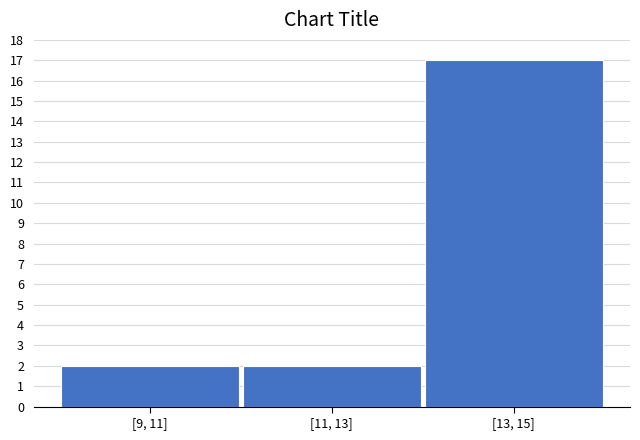

Reading left to right, what are all the values shown in this chart?

2	2	17